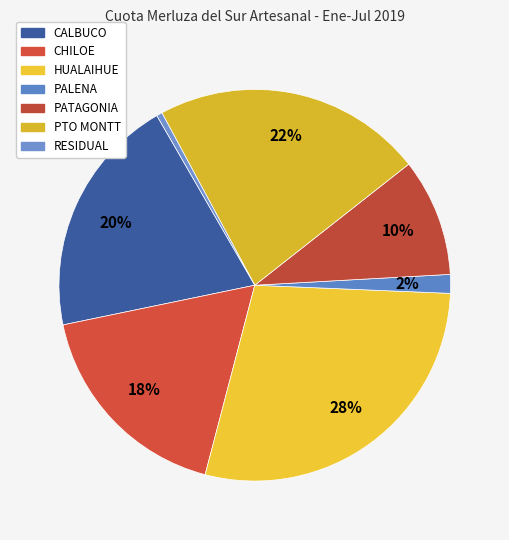

Does any single category account for the majority?

No